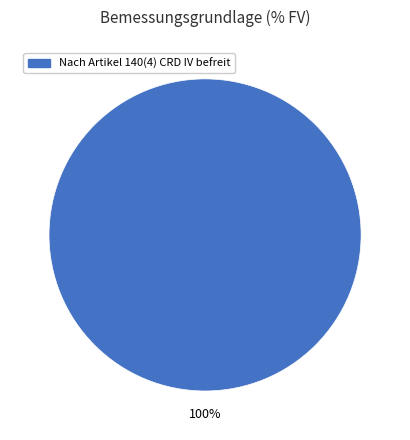

Does any single category account for the majority?

Yes